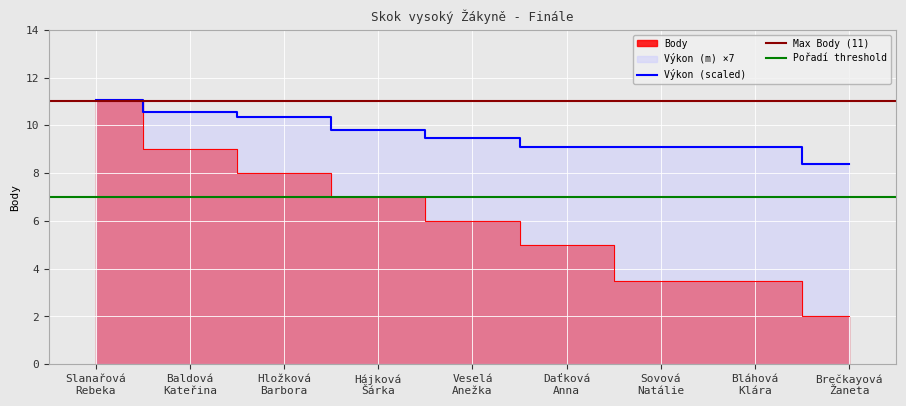

Which series has the largest total across all categories?

Výkon